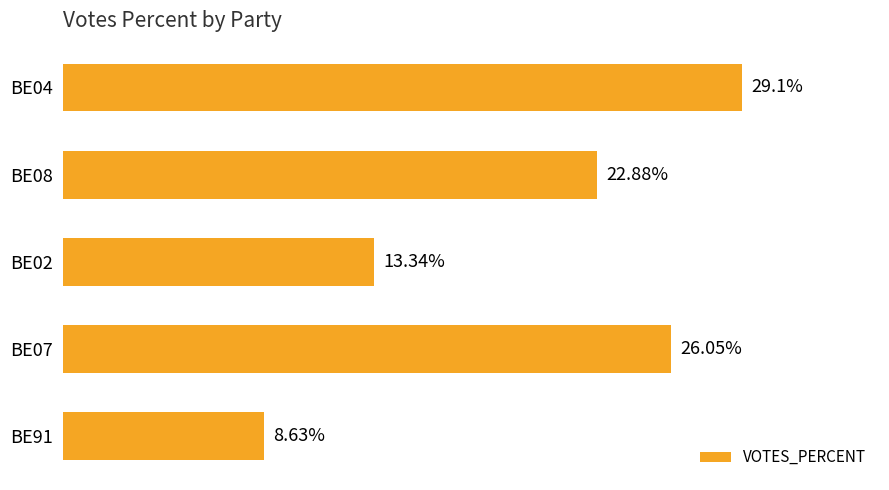

Rank the categories by value from highest to lowest.

BE04, BE07, BE08, BE02, BE91